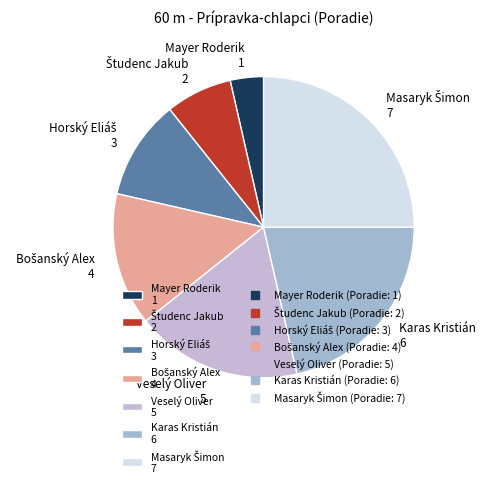

True or false: Karas Kristián 6 accounts for 21% of the total.

True